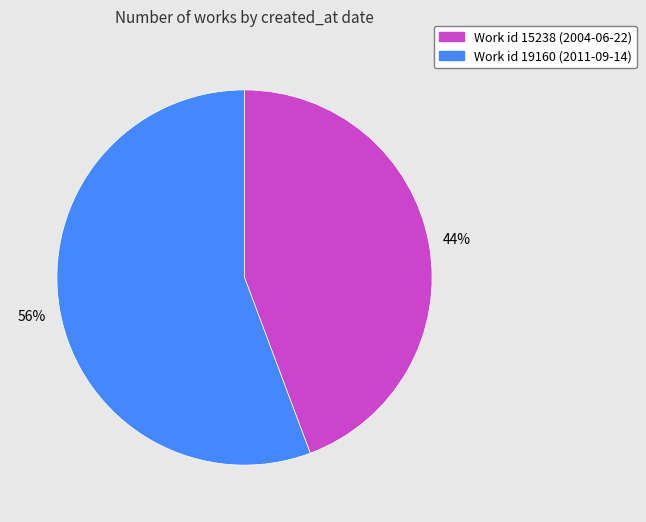

Does any single category account for the majority?

Yes